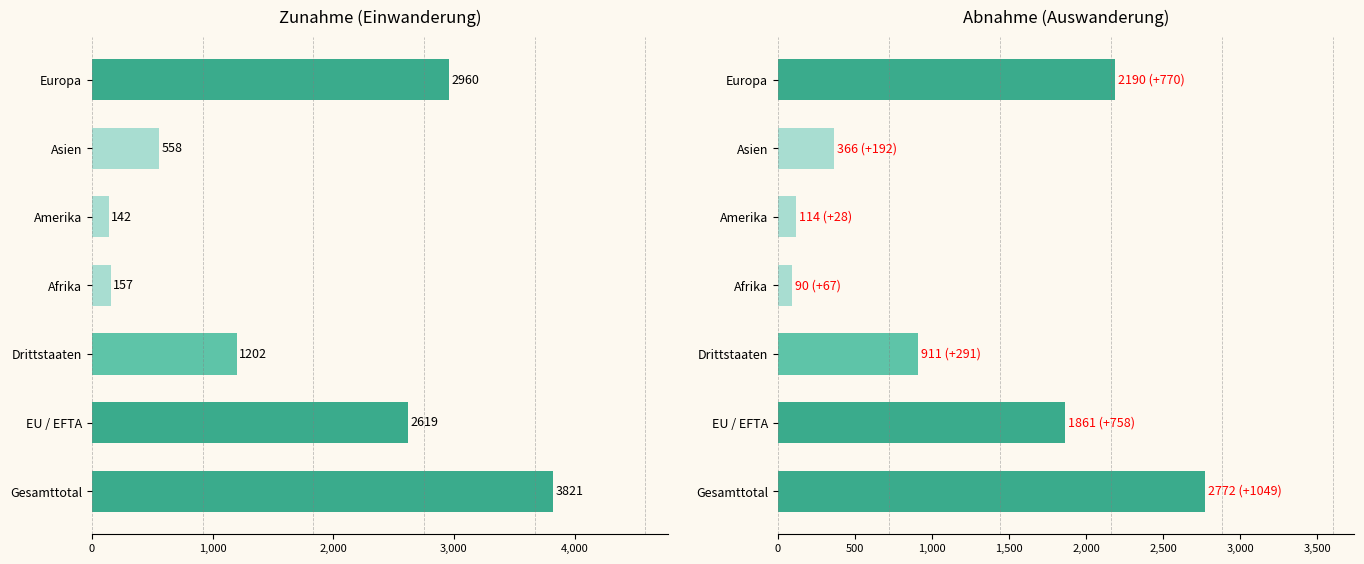

How many data points in Total Zunahme are above 1202?

3